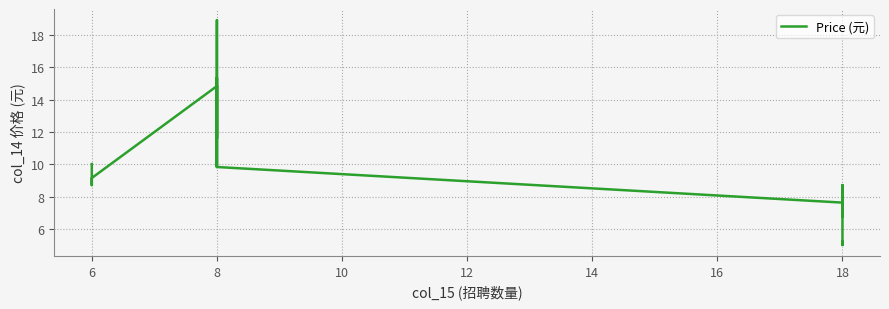

What is the value of the 33rd point from the left?

7.6